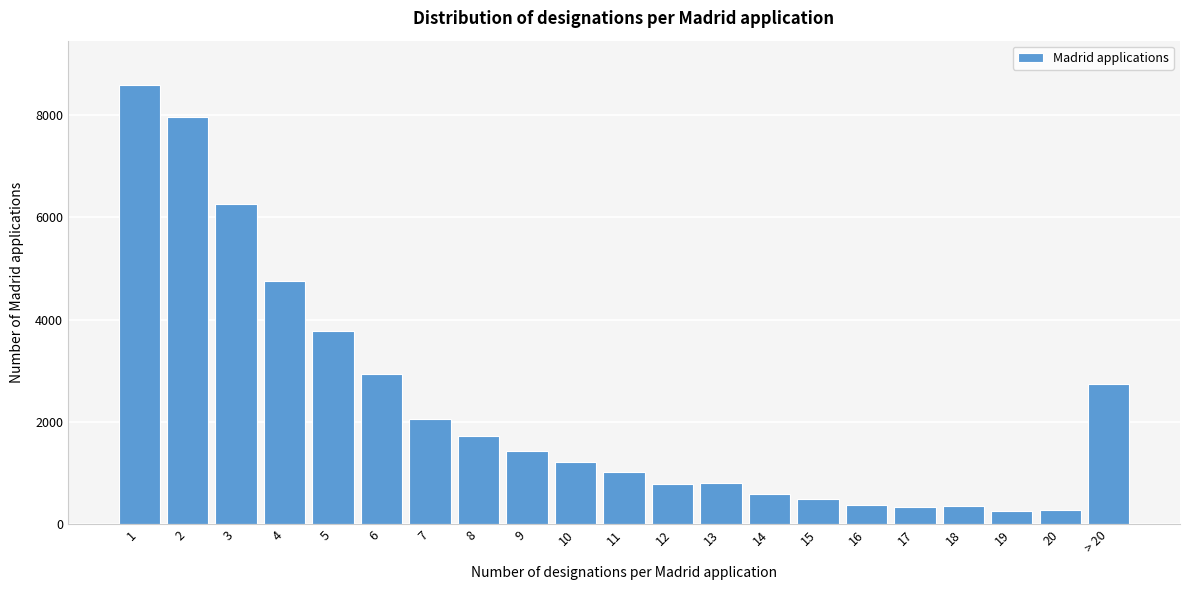

What is the change in value from 3 to 10?

-5044